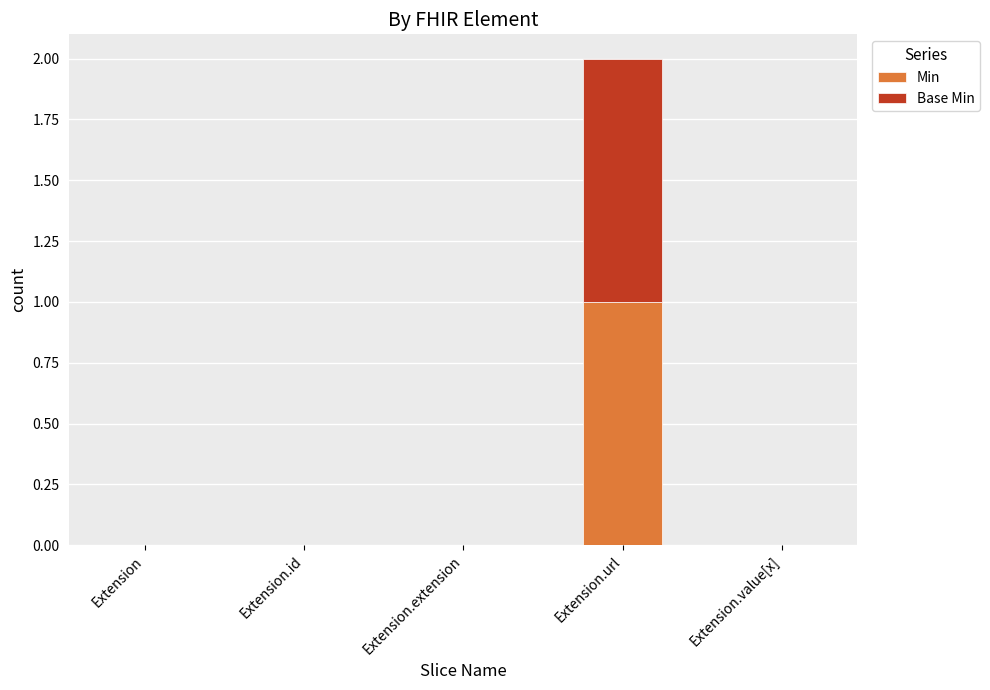

True or false: Min has a value of -1 at Extension.extension.

False